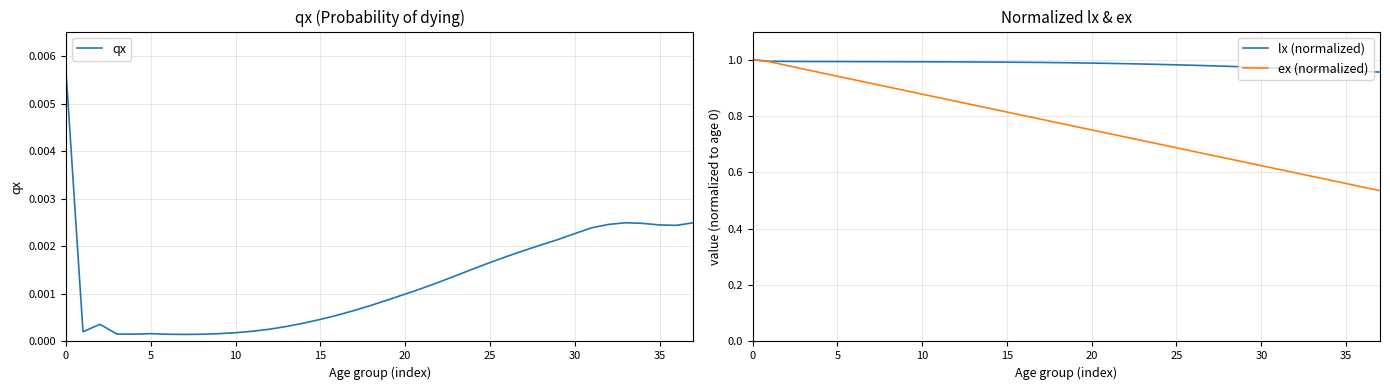

What are all the series names shown in the legend?

qx, lx (normalized), ex (normalized)